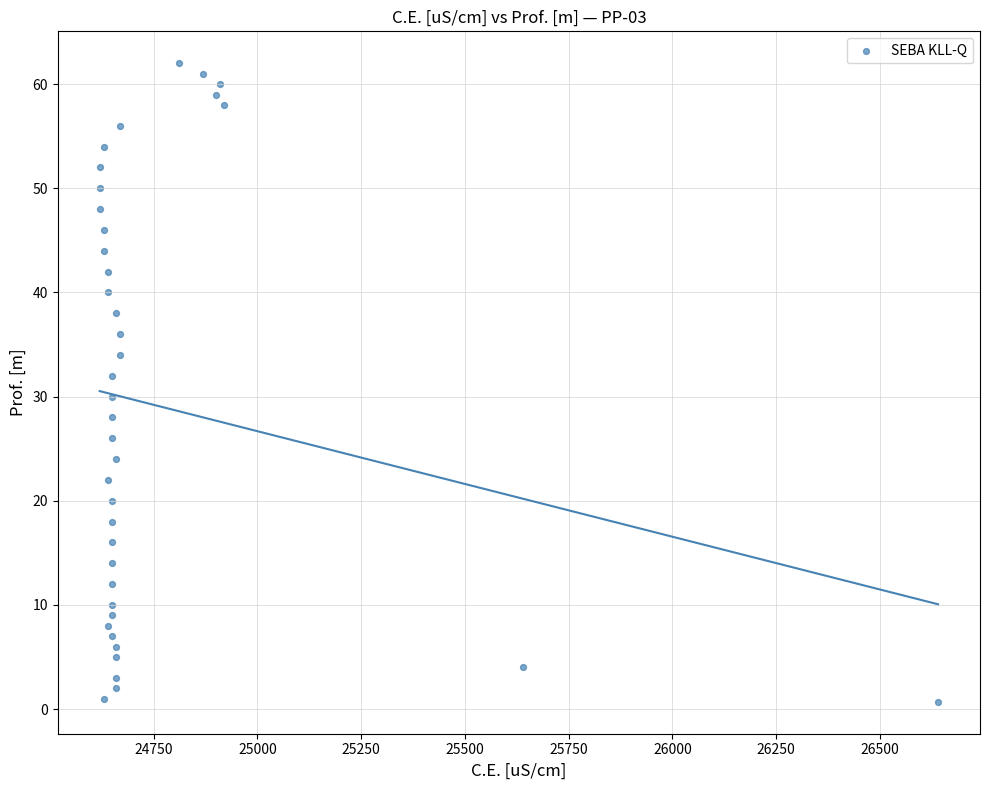

What is the range of X values (max minus min)?

2020.0